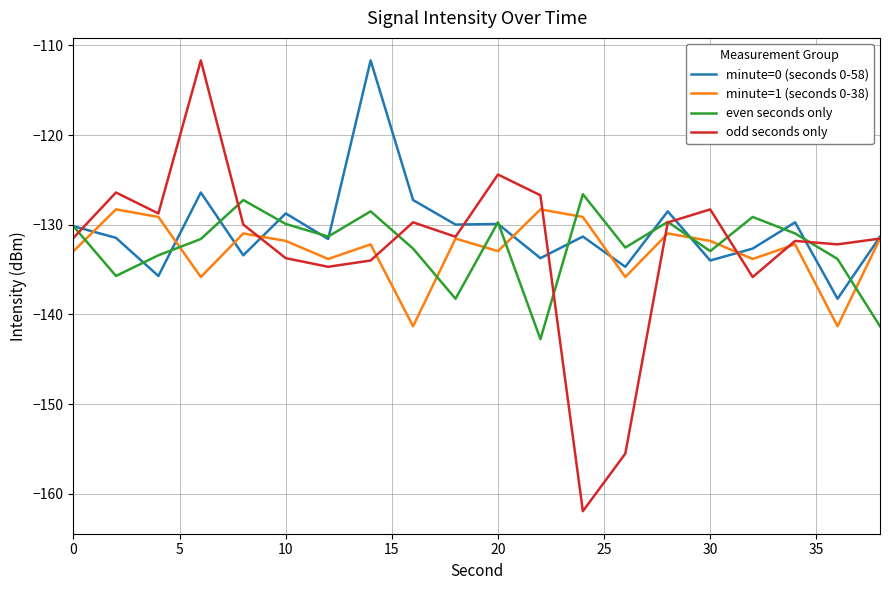

After their last crossing, which series has the higher values: even seconds only or minute=1 (seconds 0-38)?

minute=1 (seconds 0-38)